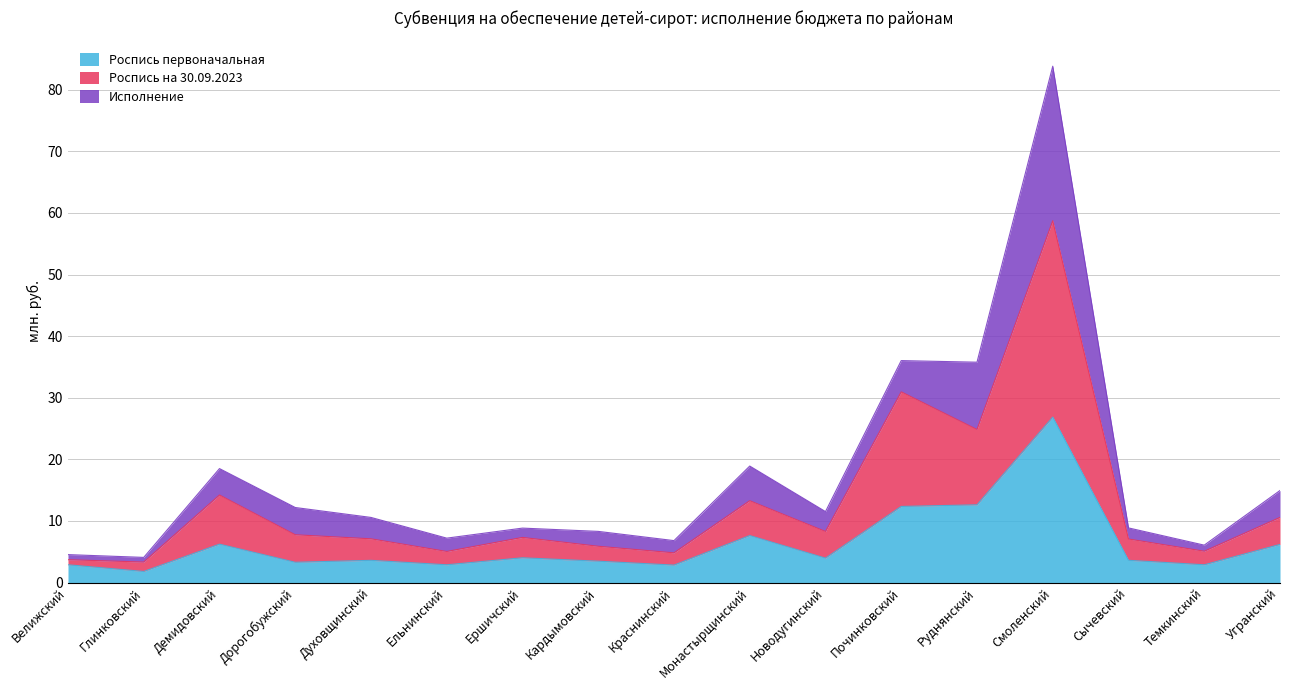

What is the approximate value of Роспись первоначальная at Угранский?

6.2